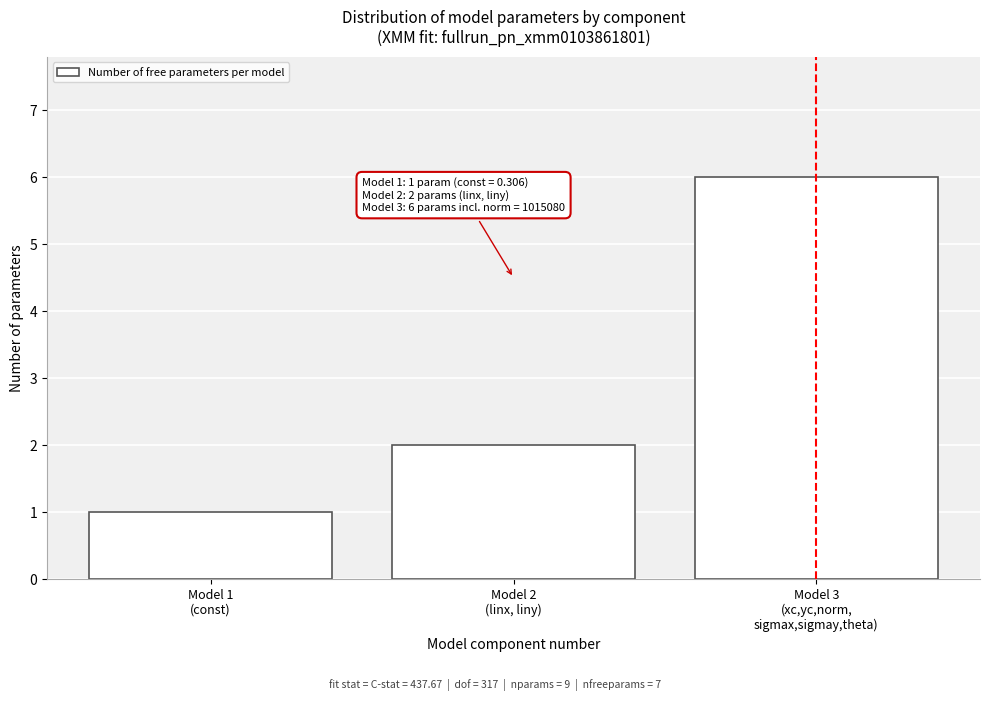

Reading left to right, what are all the values shown in this chart?

1	2	6